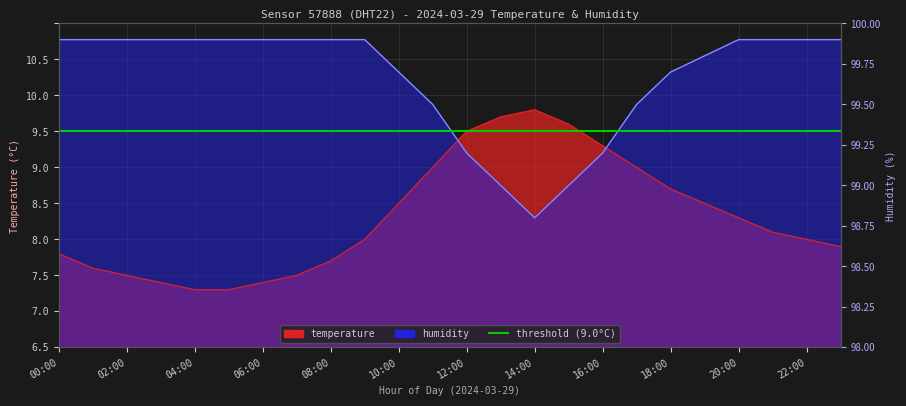

How many times do humidity and temperature cross each other?

2